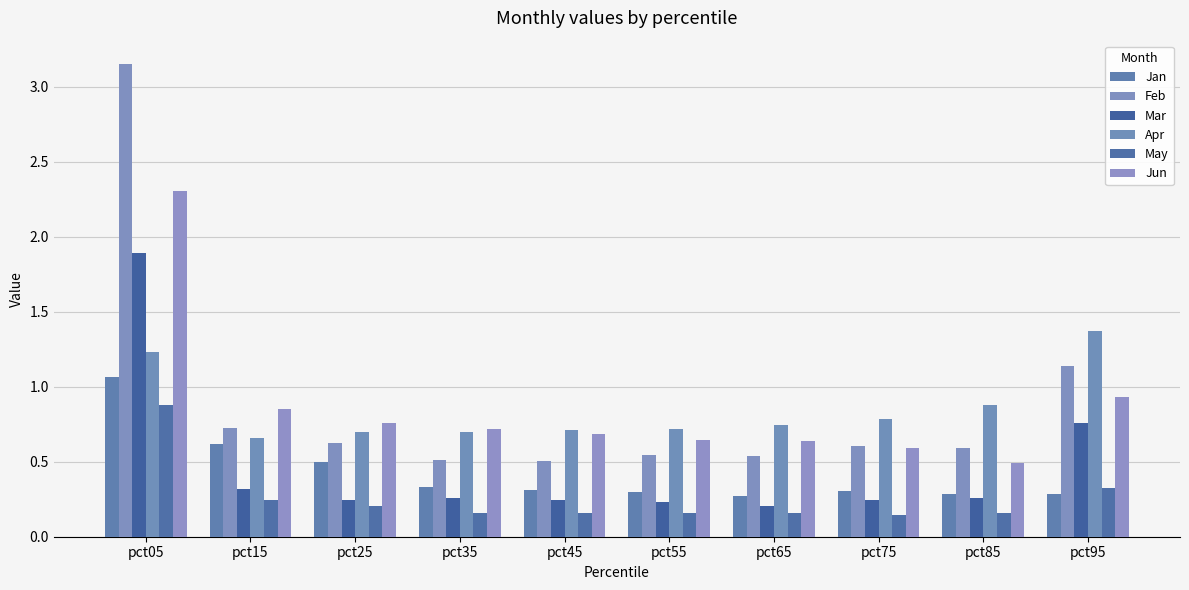

How many categories are shown in the chart?

10